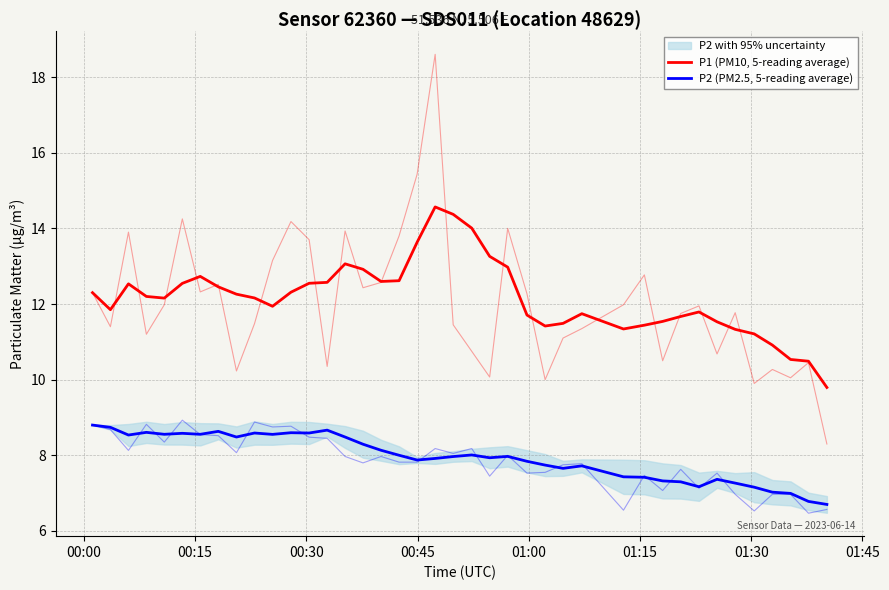

Is it true that P1 (PM10, 5-reading average) equals 7.5 at 33?

False